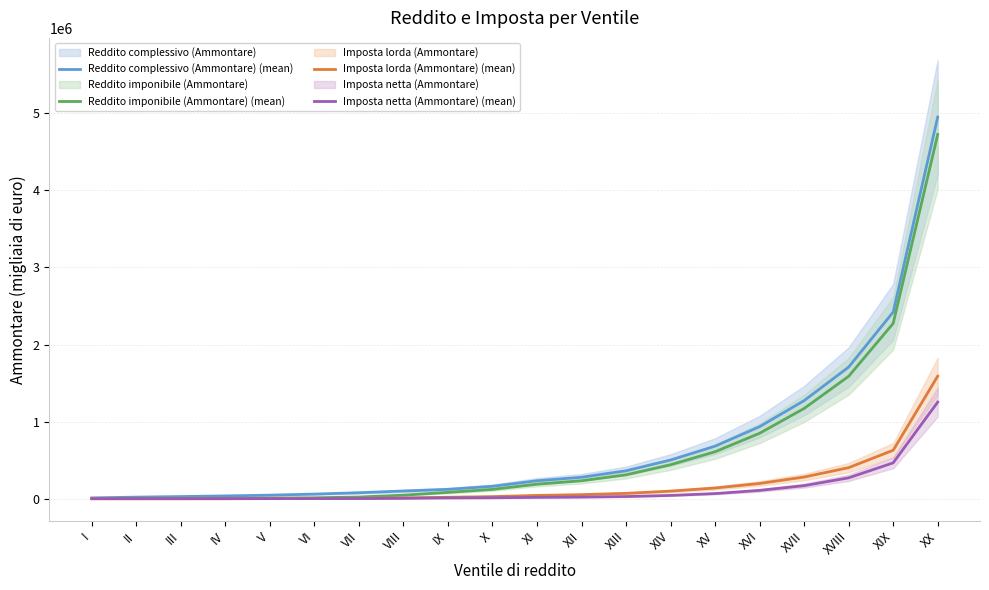

Reading left to right, extract all data points from this chart.

Reddito complessivo (Ammontare) (mean): I=11102	II=20735	III=28187	IV=36523	V=46513	VI=60175	VII=77629	VIII=100136	IX=121677	X=160938	XI=232988	XII=278287	XIII=362855	XIV=502224	XV=681998	XVI=934959	XVII=1272520	XVIII=1707375	XIX=2421354	XX=4949734
Reddito imponibile (Ammontare) (mean): I=1714	II=2542	III=3645	IV=5521	V=8270	VI=12449	VII=22341	VIII=46401	IX=82337	X=120956	XI=188421	XII=232779	XIII=309975	XIV=440738	XV=609351	XVI=849095	XVII=1170695	XVIII=1588061	XIX=2273919	XX=4724364
Imposta lorda (Ammontare) (mean): I=26	II=80	III=260	IV=594	V=1812	VI=2844	VII=5099	VIII=10602	IX=18806	X=27531	XI=43005	XII=52957	XIII=69624	XIV=98642	XV=139054	XVI=197964	XVII=281414	XVIII=403114	XIX=628636	XX=1589476
Imposta netta (Ammontare) (mean): I=4	II=18	III=127	IV=350	V=1199	VI=1782	VII=3020	VIII=5984	IX=10260	X=12295	XI=17746	XII=21309	XIII=28396	XIV=42866	XV=66786	XVI=108207	XVII=169682	XVIII=270971	XIX=465366	XX=1253459